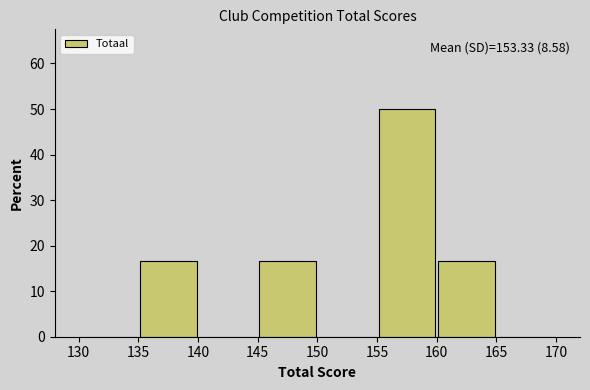

Over which range of the x-axis is the bar tallest?

155 to 160